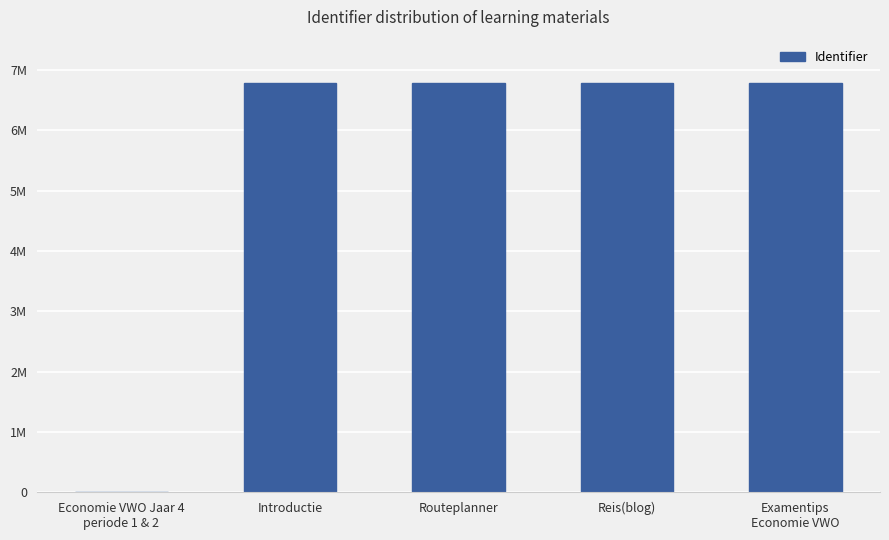

Rank the categories by value from highest to lowest.

Examentips
Economie VWO, Reis(blog), Routeplanner, Introductie, Economie VWO Jaar 4
periode 1 & 2